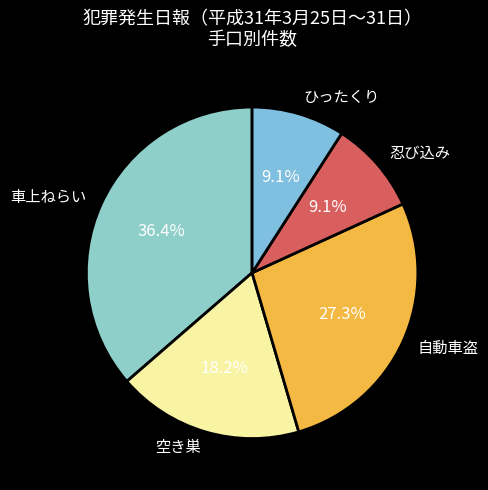

To the nearest percent, what portion does 自動車盗 represent?

27%